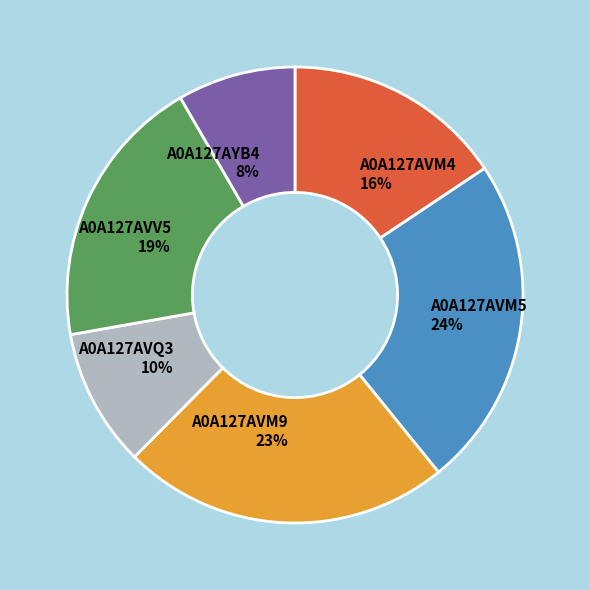

To the nearest percent, what percentage of the pie is A0A127AVV5?

19%